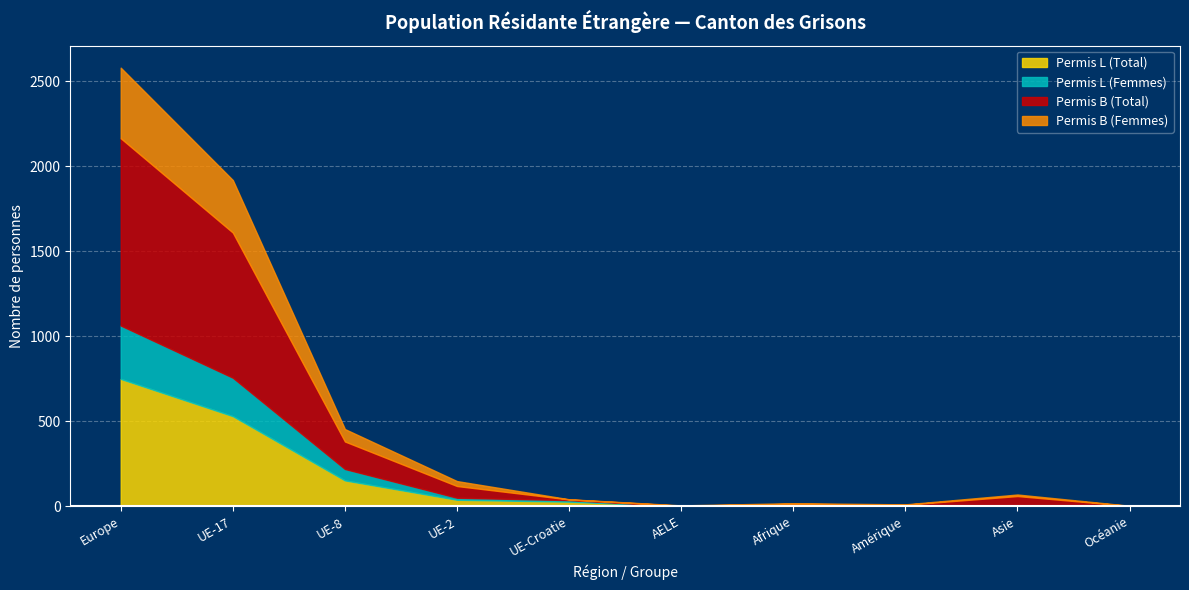

After their last crossing, which series has the higher values: Permis L (Total) or Permis B (Total)?

Permis B (Total)